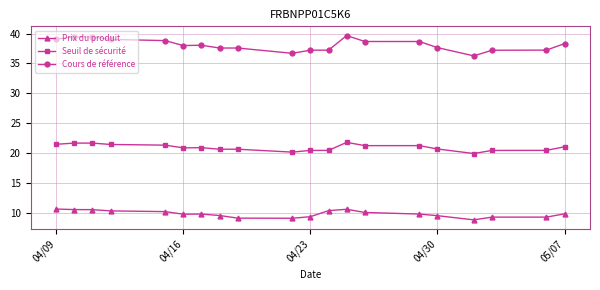

At how many categories does at least one series exceed 17?

20